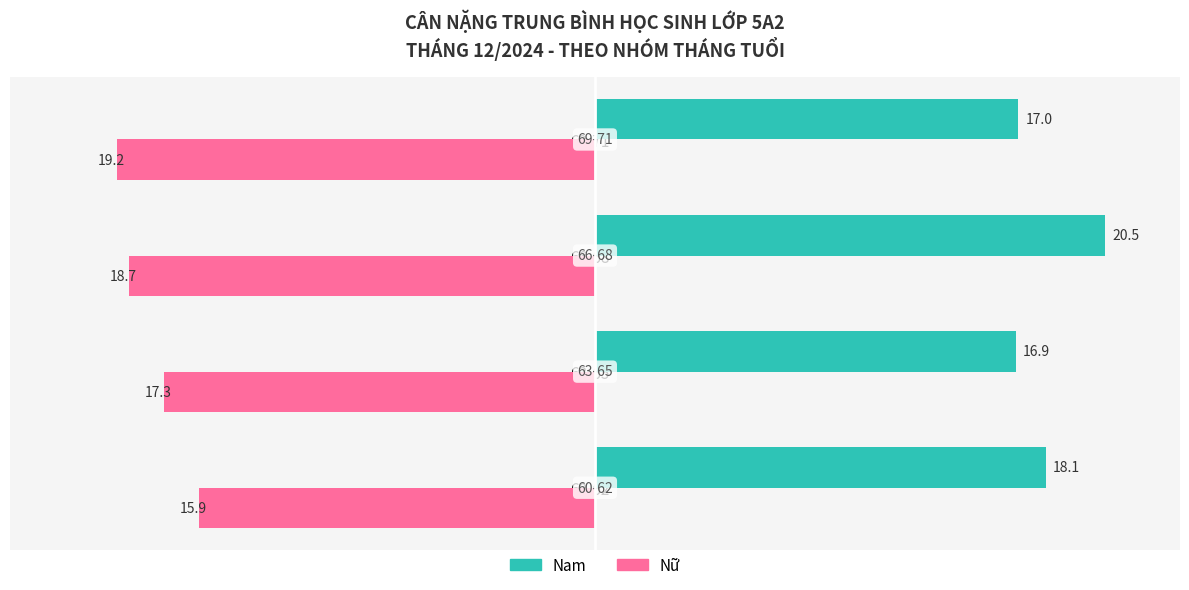

At which category does the chart reach its peak across all series?

66-68